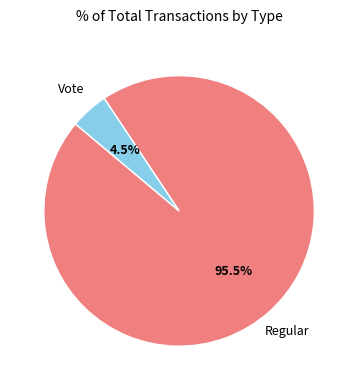

Which slice is the smallest?

Vote